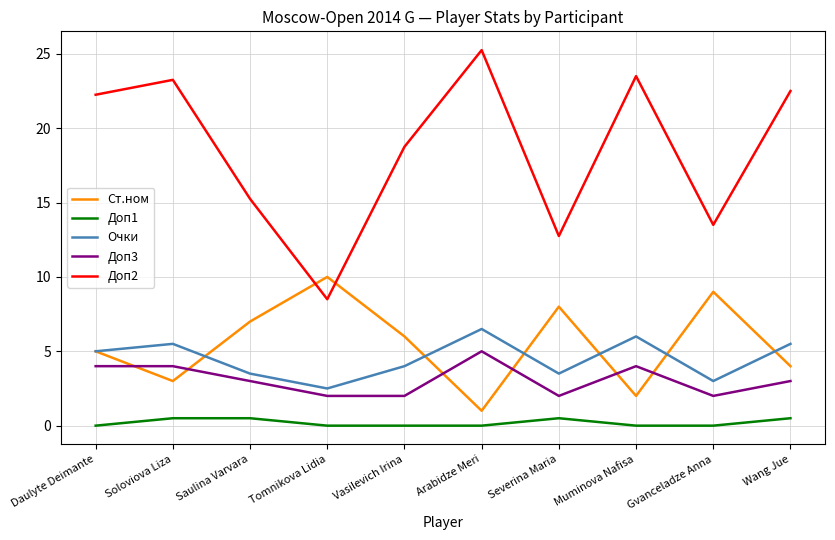

True or false: Доп2 has a value of 23.5 at Muminova Nafisa.

True